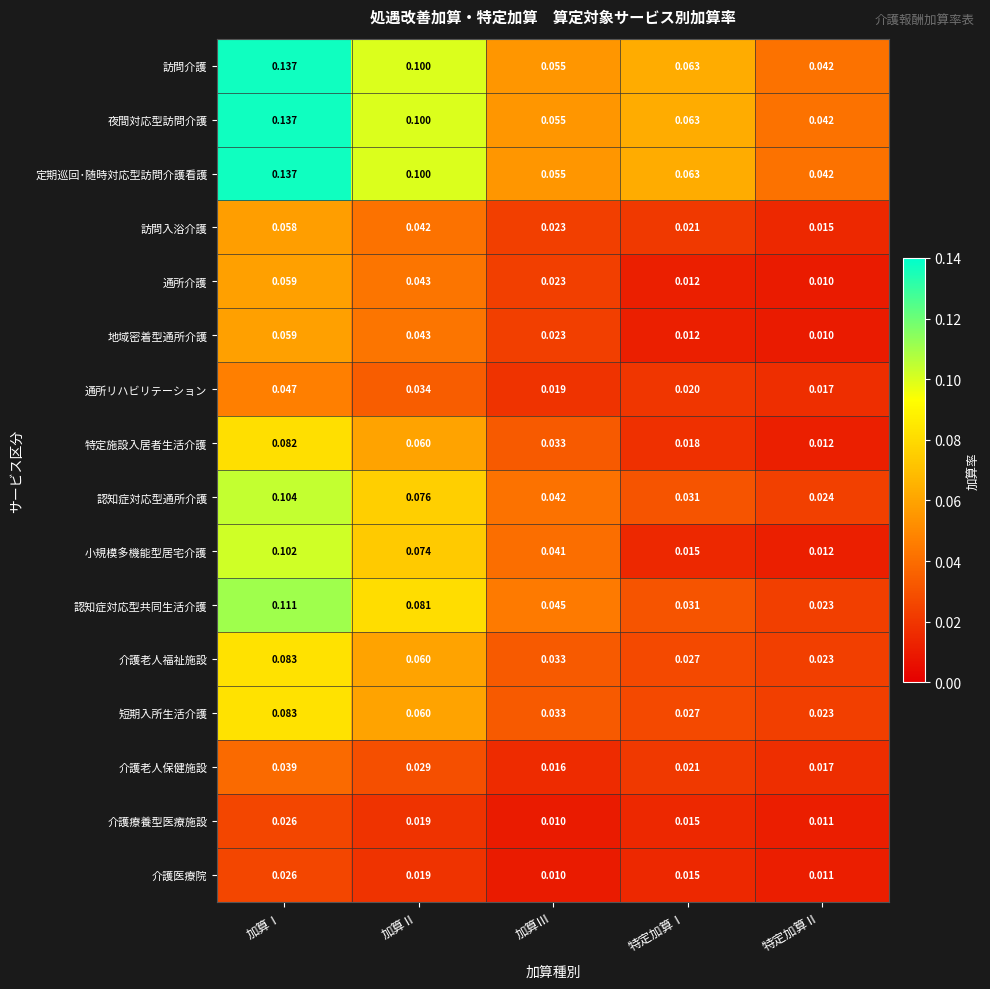

Between 加算Ⅲ and 特定加算Ⅰ, which series saw the biggest shift?

小規模多機能型居宅介護